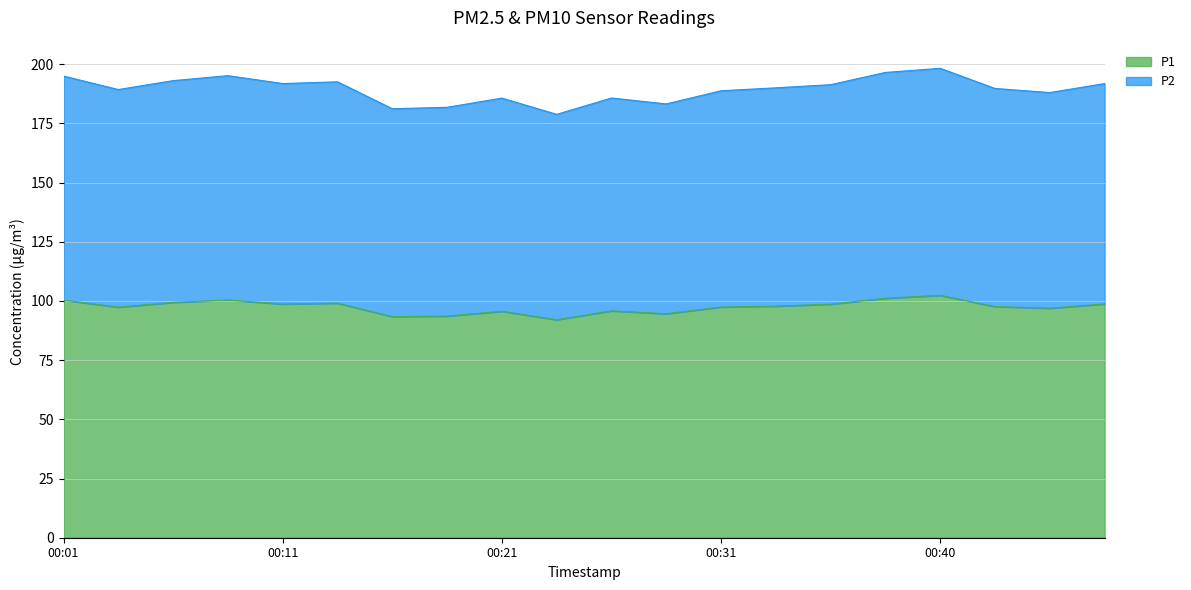

How many interior local valleys does the P2 series have?

6